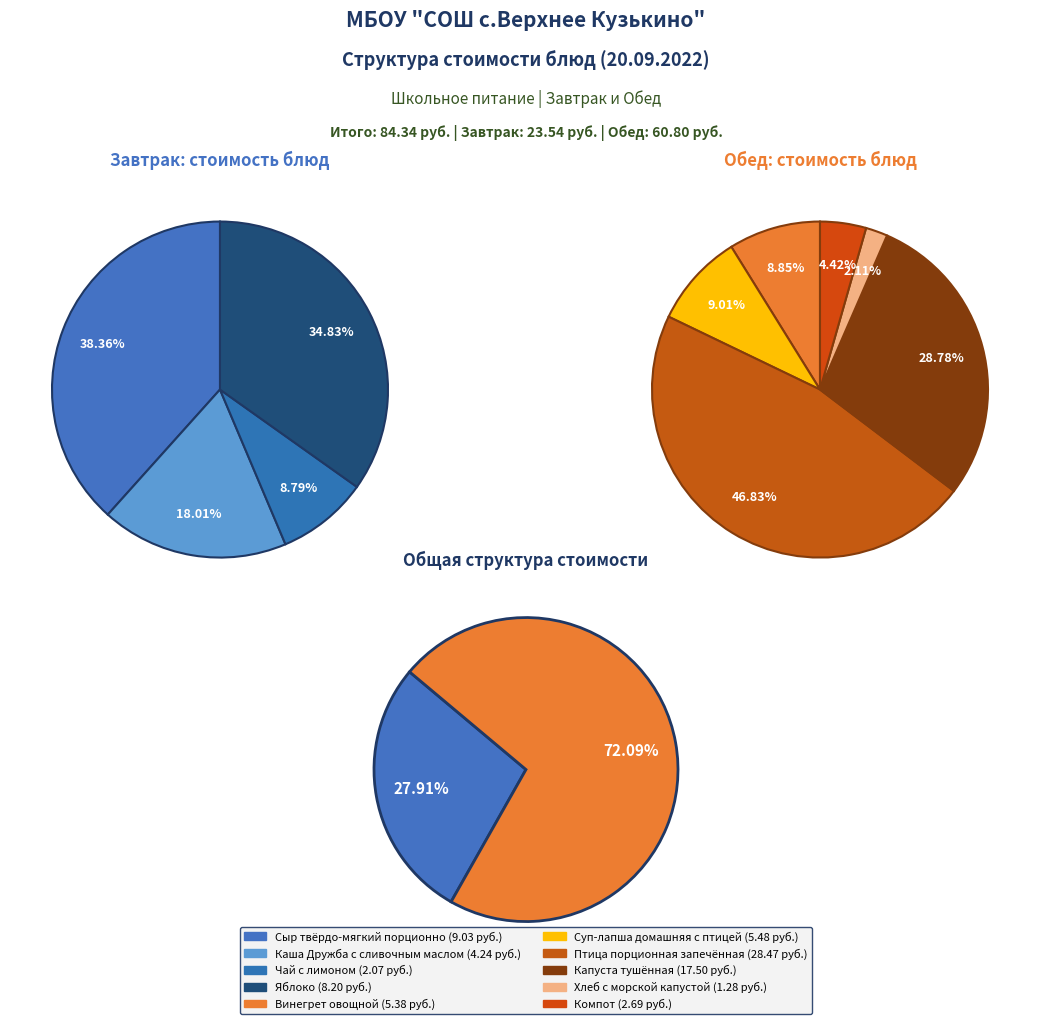

To the nearest percent, what portion does Сыр твёрдо-мягкий порционно represent?

11%